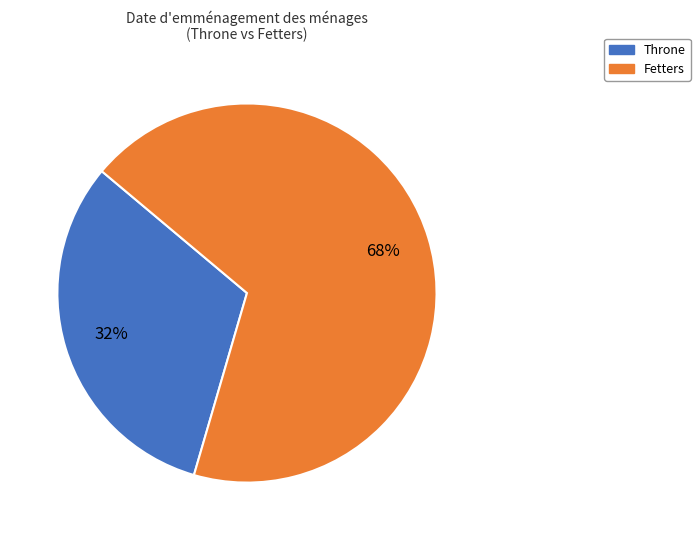

Is it true that Throne is 32% of the pie?

True